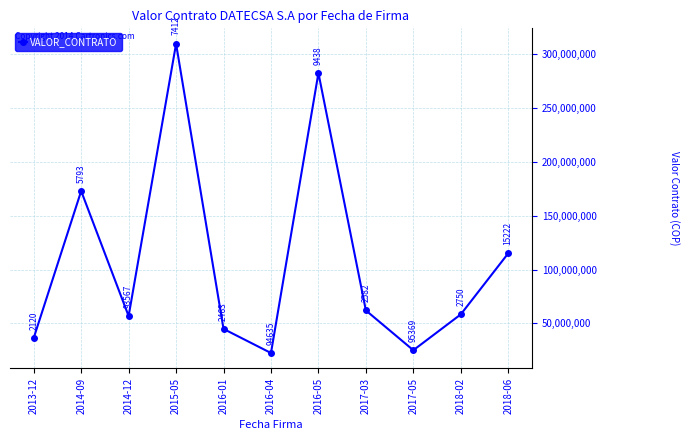

Where does the data first go above 58307600?

2014-09